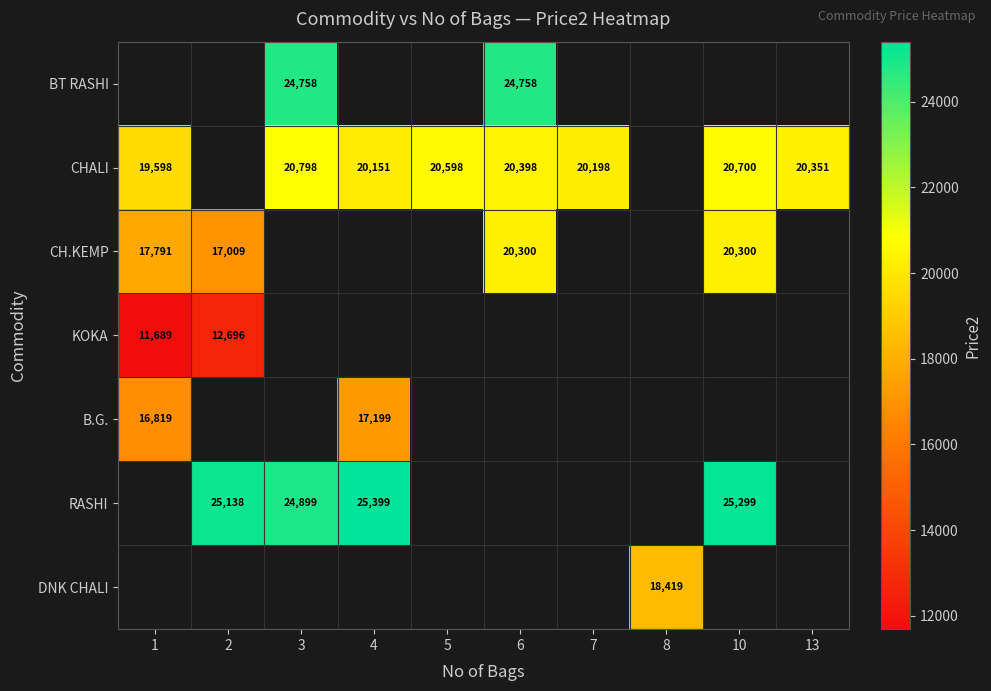

True or false: CHALI has a value of 20198 at 7.

True